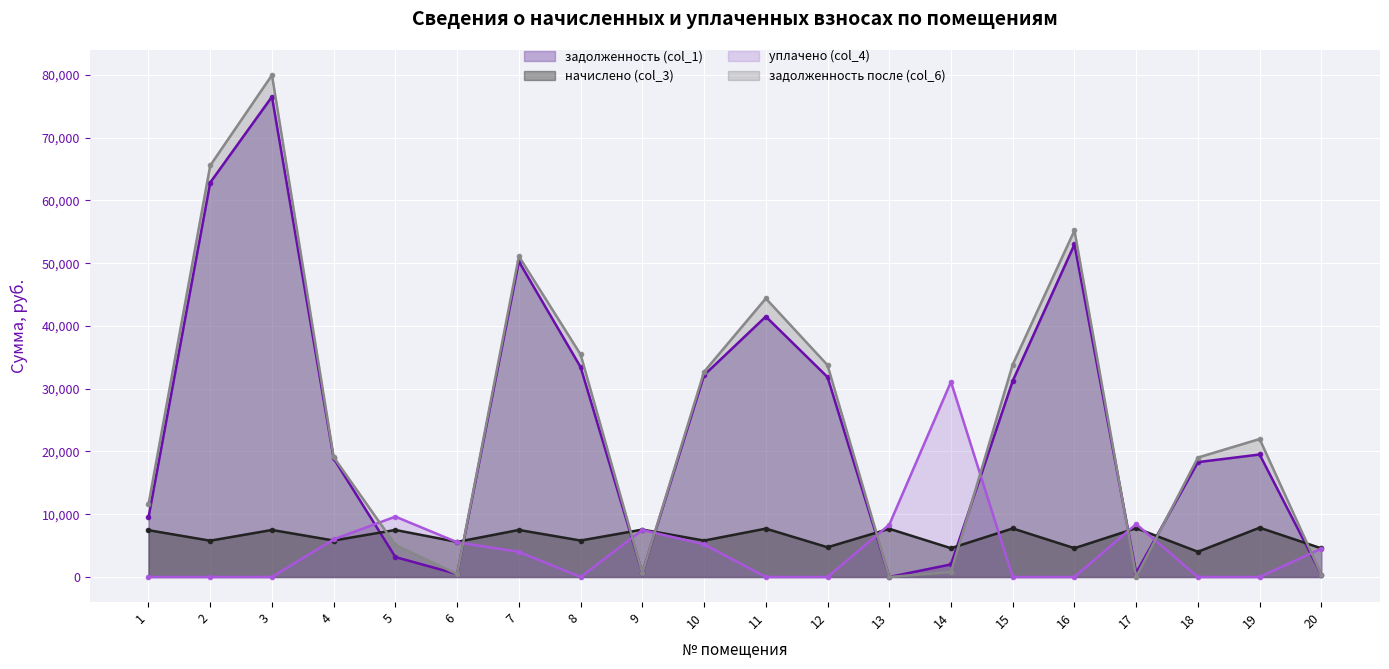

In задолженность после (col_6), how many points are lower than both neighbors (excluding endpoints)?

4